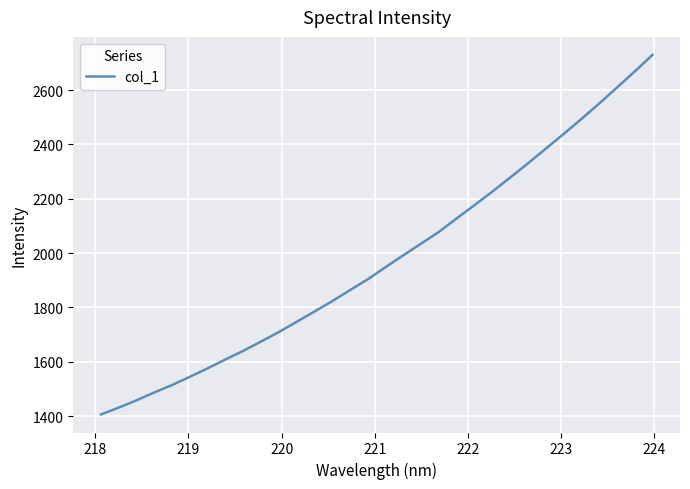

Count the number of categories in the chart.

32